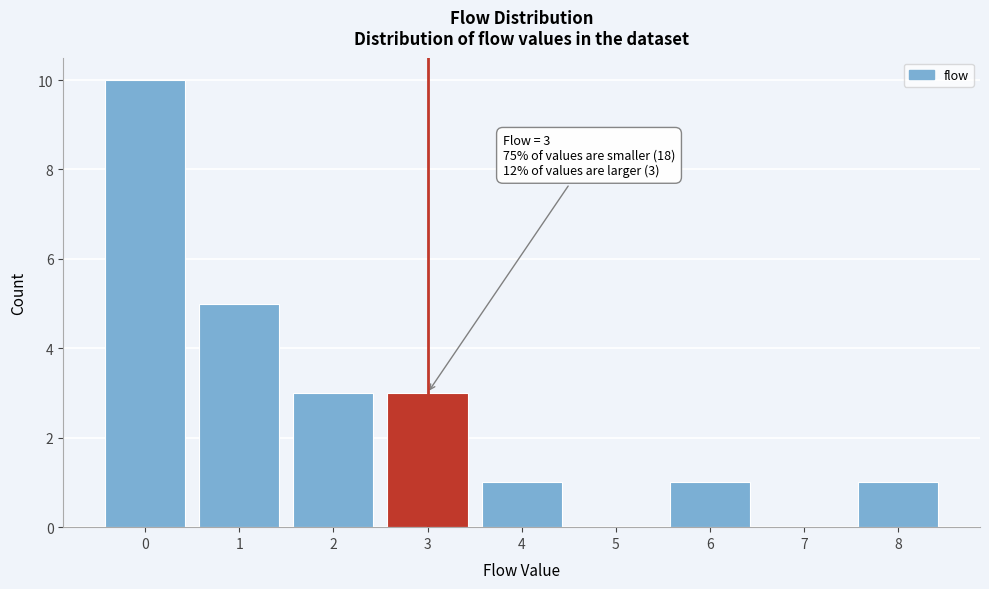

Over which range of the x-axis is the bar tallest?

-0.5 to 0.5